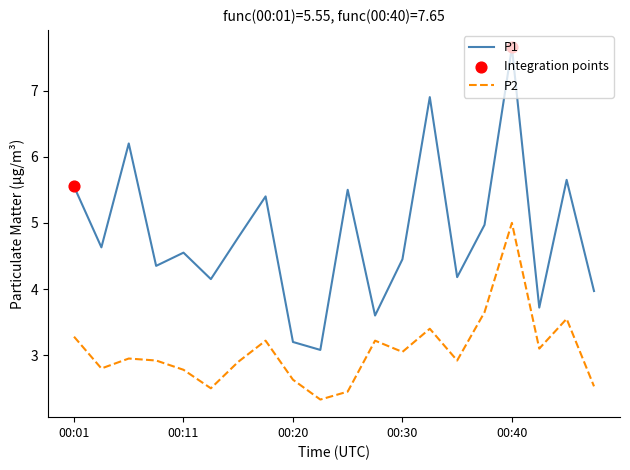

Which series has the largest total across all categories?

P1